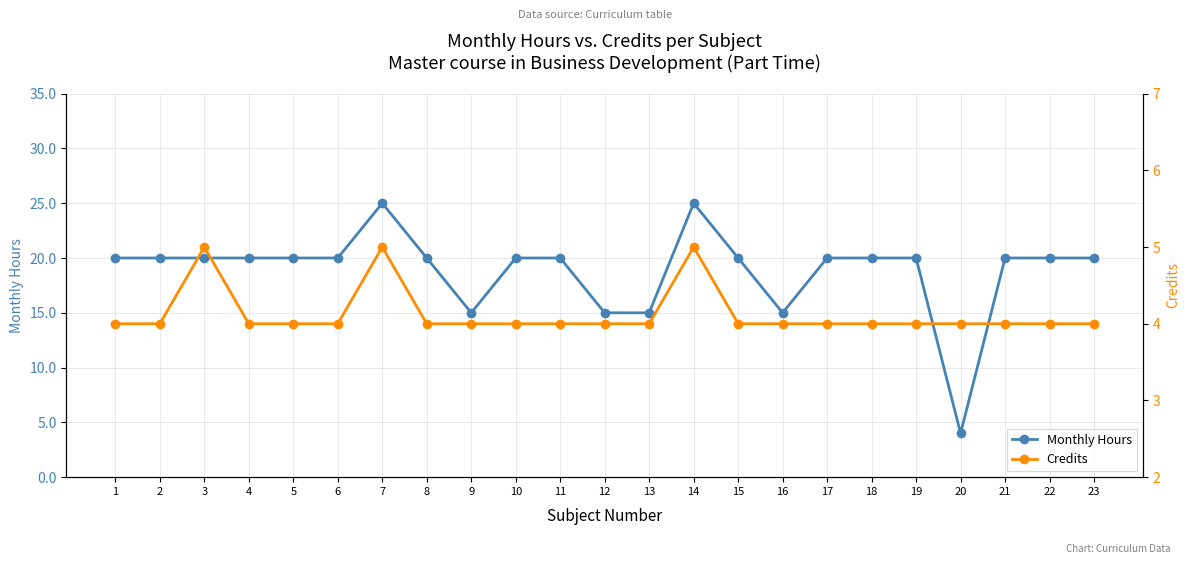

Rank the series at 10 from lowest to highest value.

Credits, Monthly Hours